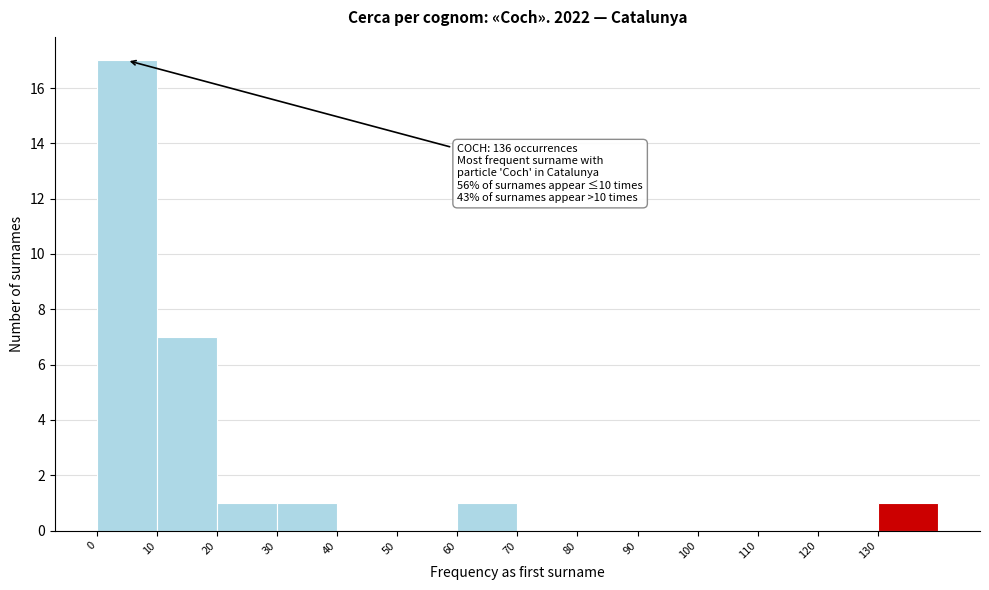

Over which range of the x-axis is the bar tallest?

0 to 10